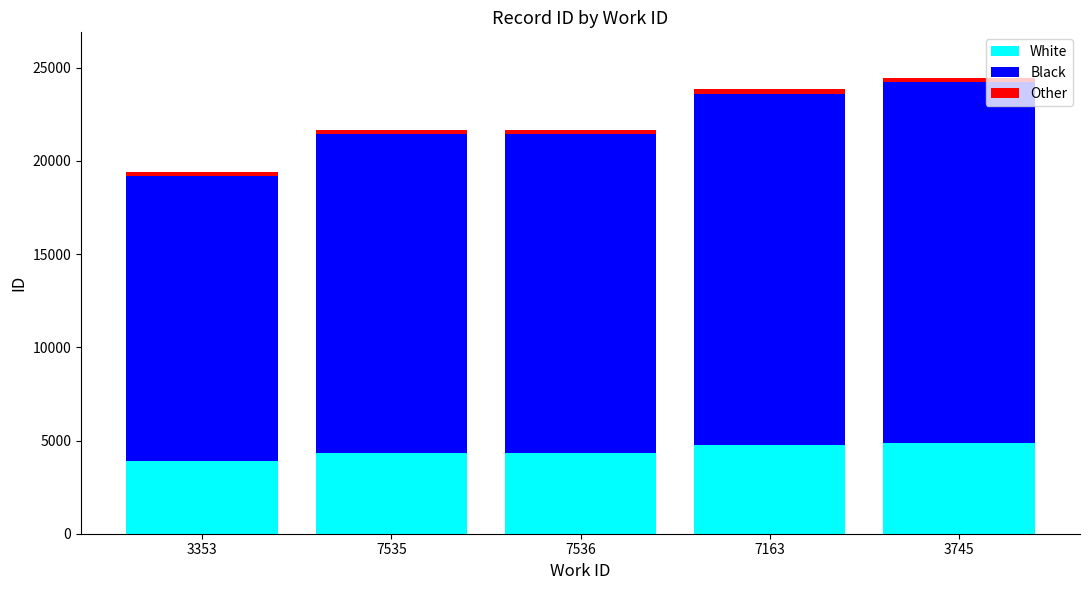

What is the lowest value of the White series?

3879.4